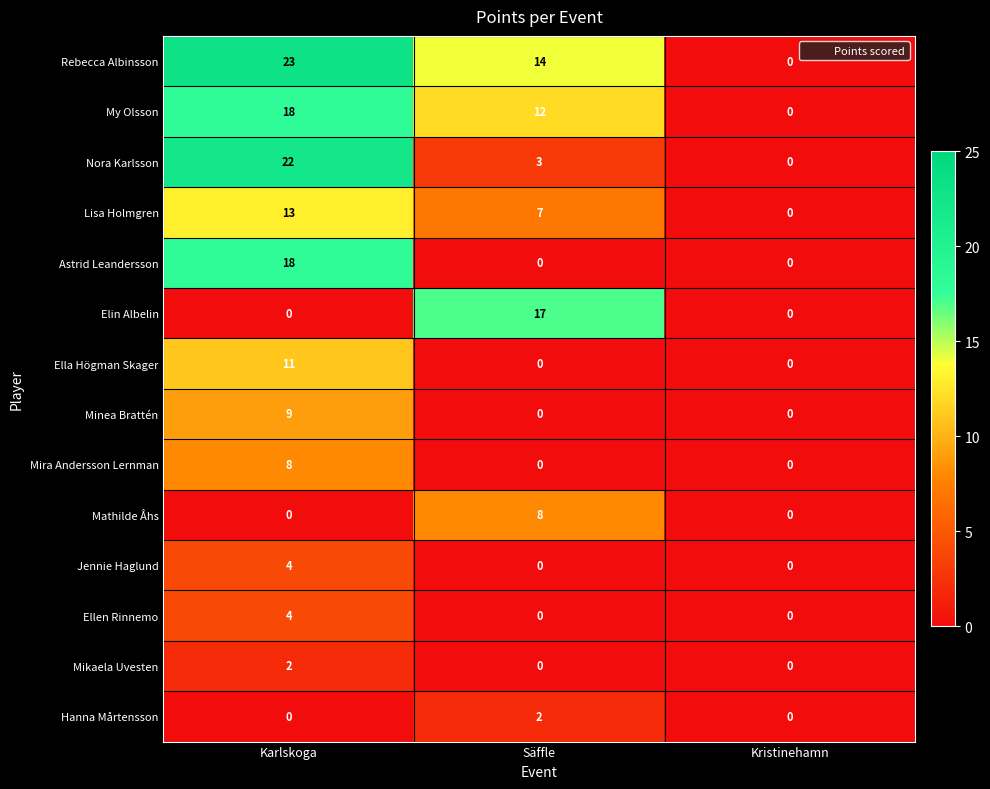

Count the number of categories in the chart.

3